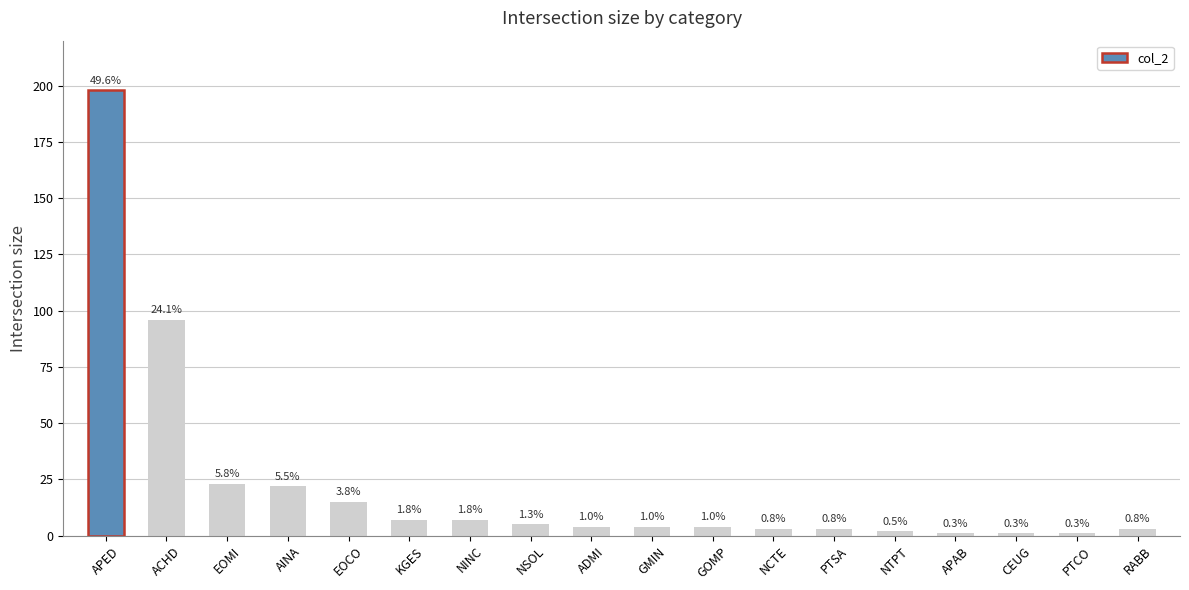

What is the ratio of the value at EOMI to the value at ADMI?

5.8